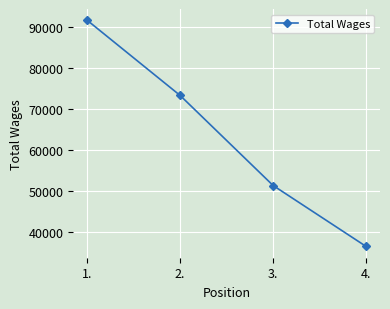

List the labels in order of value, smallest first.

4., 3., 2., 1.